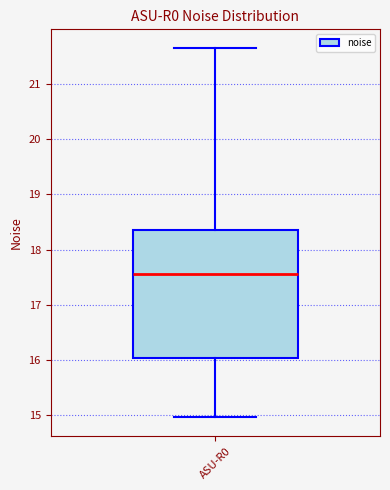

Where does the lower whisker of the box for ASU-R0 end on the y-axis? The values are not printed on the chart, so give them approximately, as read against the axis.

15.0